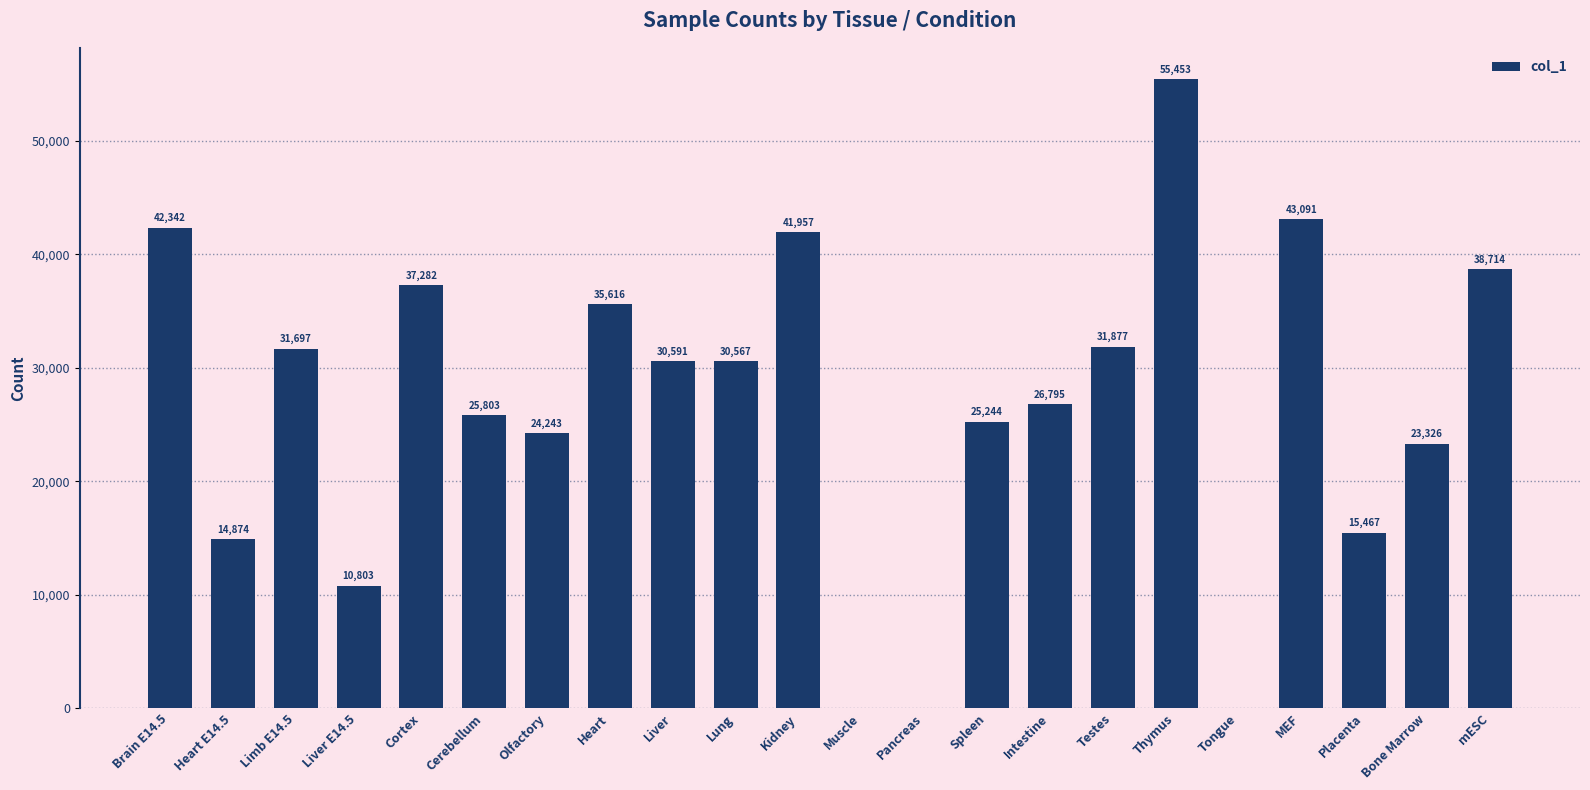

What is the change in value from Kidney to Intestine?

-15162